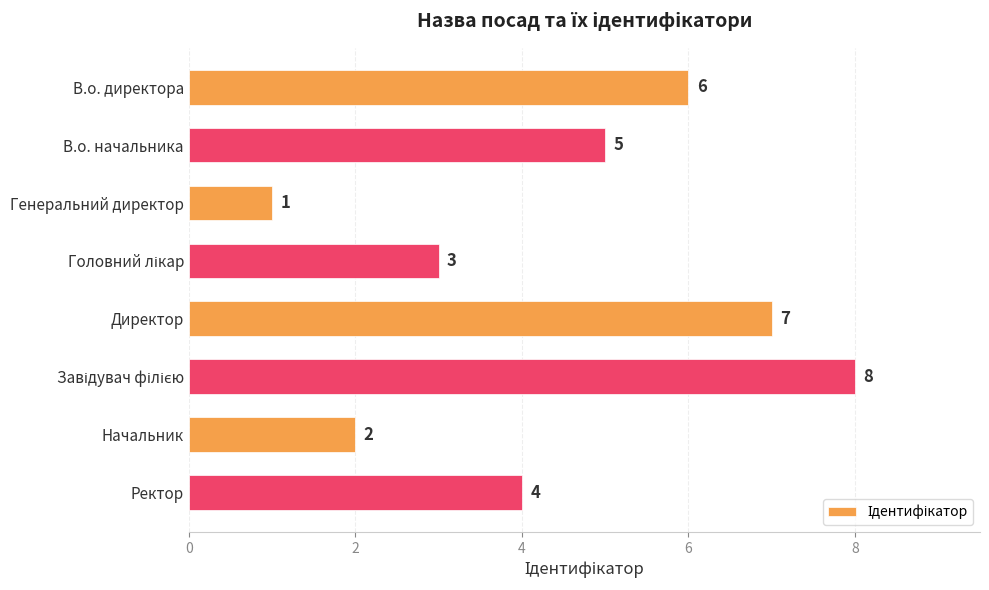

The value at Начальник is 2. True or false?

True